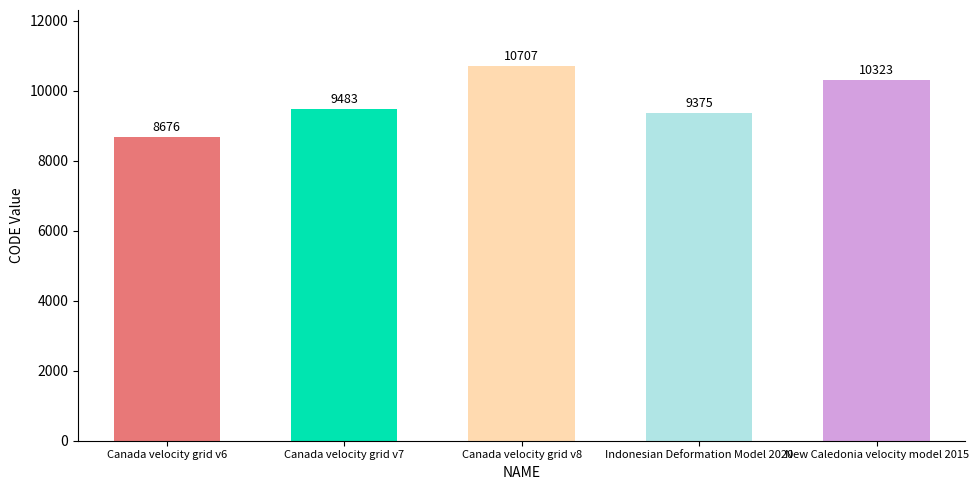

Approximately how many times larger is the value at Canada velocity grid v7 compared to Canada velocity grid v8?

0.9